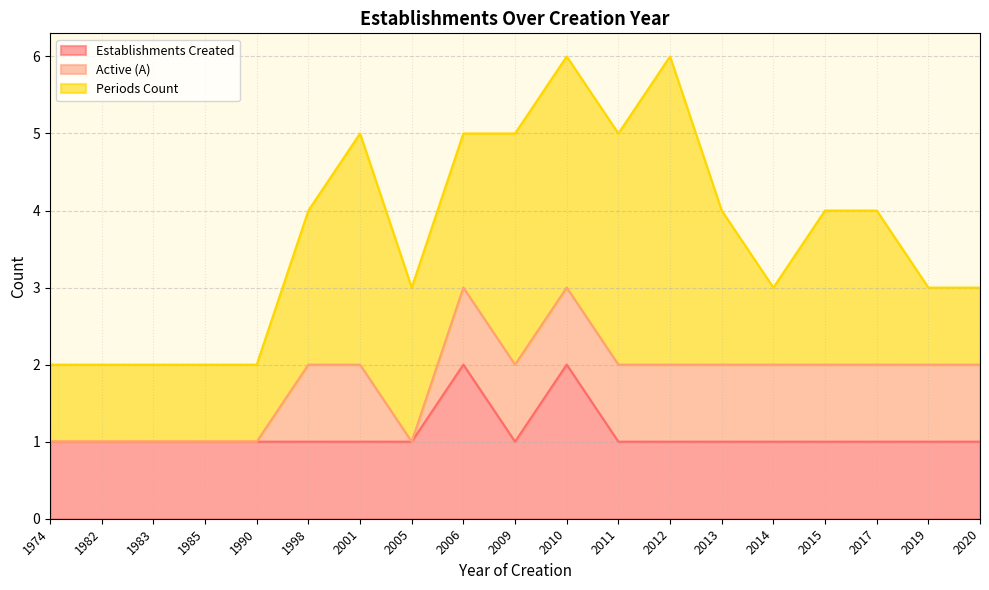

What is the total value across all series at 1998?

4